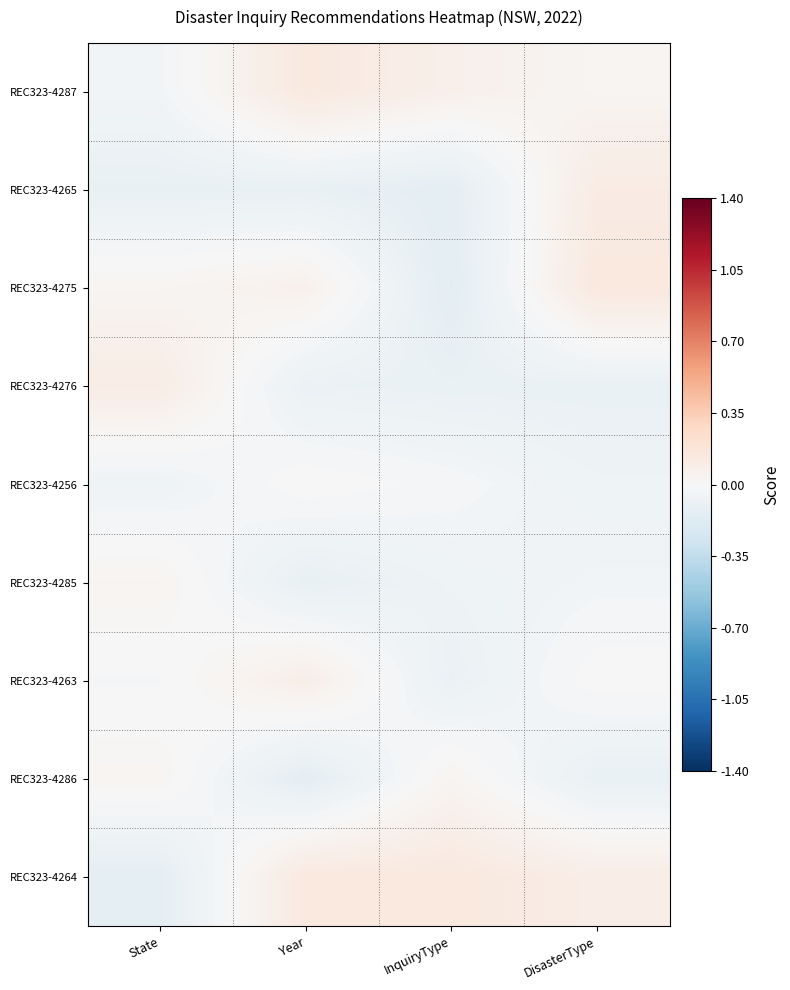

Reading left to right, extract all data points from this chart.

REC323-4287: State=-0.0	Year=0.1	InquiryType=0.1	DisasterType=0.0
REC323-4265: State=-0.1	Year=-0.1	InquiryType=-0.1	DisasterType=0.1
REC323-4275: State=0.0	Year=0.1	InquiryType=-0.1	DisasterType=0.1
REC323-4276: State=0.1	Year=-0.1	InquiryType=-0.1	DisasterType=-0.1
REC323-4256: State=-0.1	Year=0.0	InquiryType=-0.0	DisasterType=-0.1
REC323-4285: State=0.0	Year=-0.1	InquiryType=-0.1	DisasterType=-0.0
REC323-4263: State=-0.0	Year=0.1	InquiryType=-0.1	DisasterType=0.0
REC323-4286: State=0.0	Year=-0.1	InquiryType=0.0	DisasterType=-0.1
REC323-4264: State=-0.1	Year=0.1	InquiryType=0.1	DisasterType=0.1